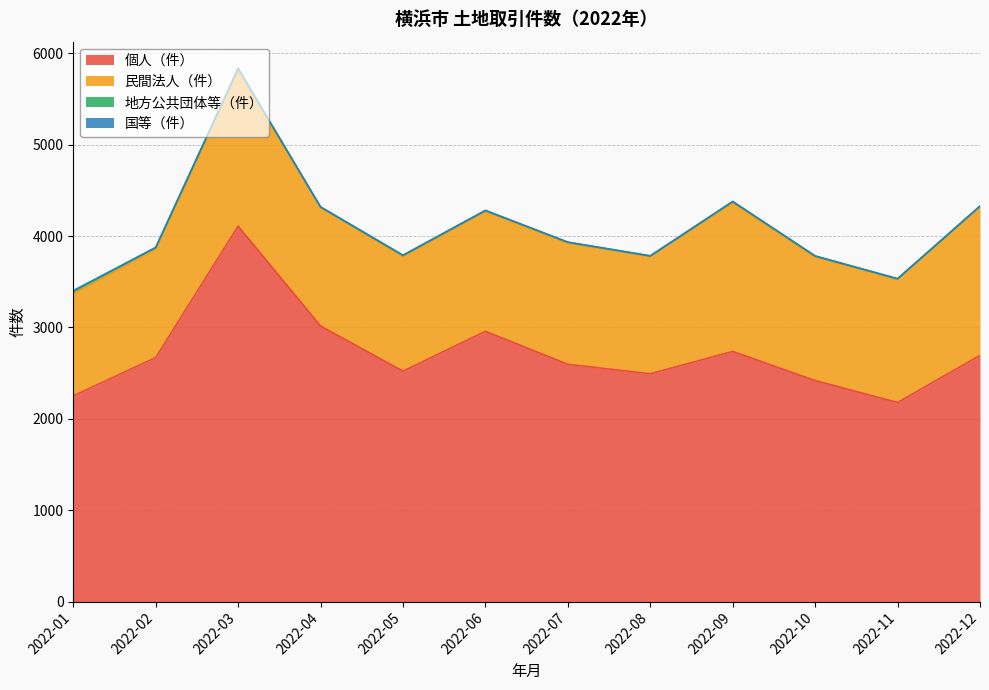

Count the number of categories in the chart.

12